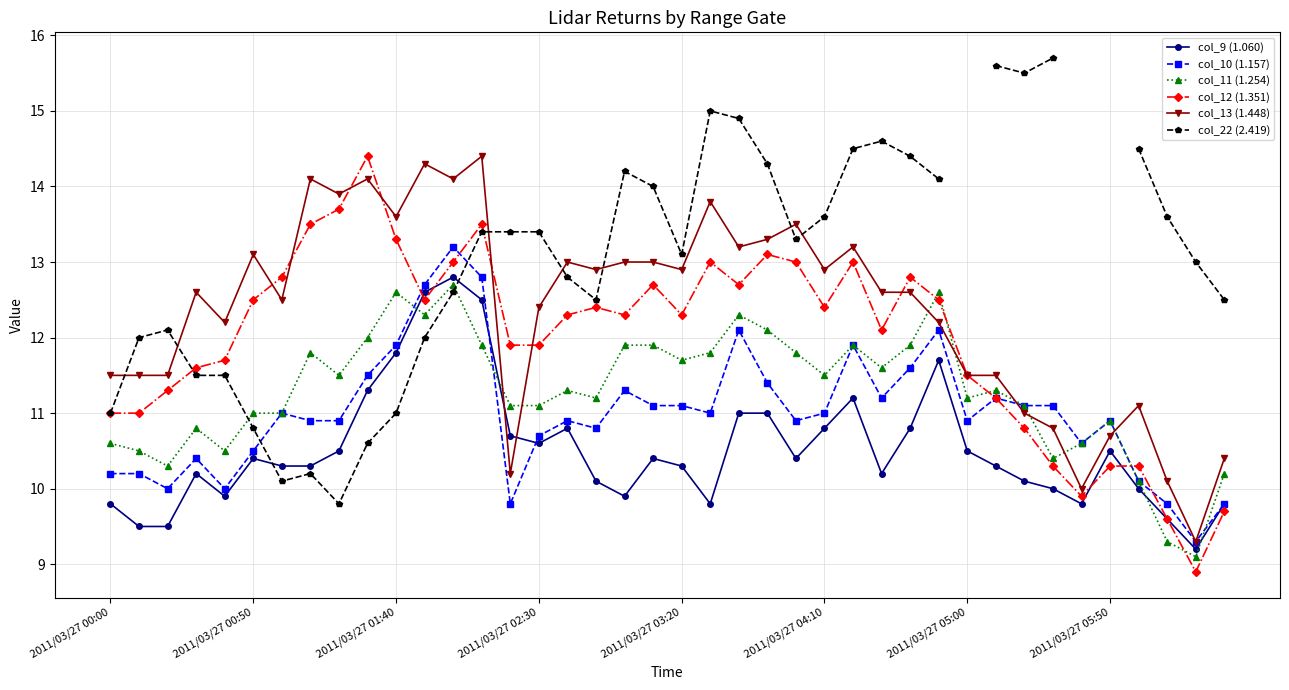

What is the minimum value for col_10 (1.157)?

9.3